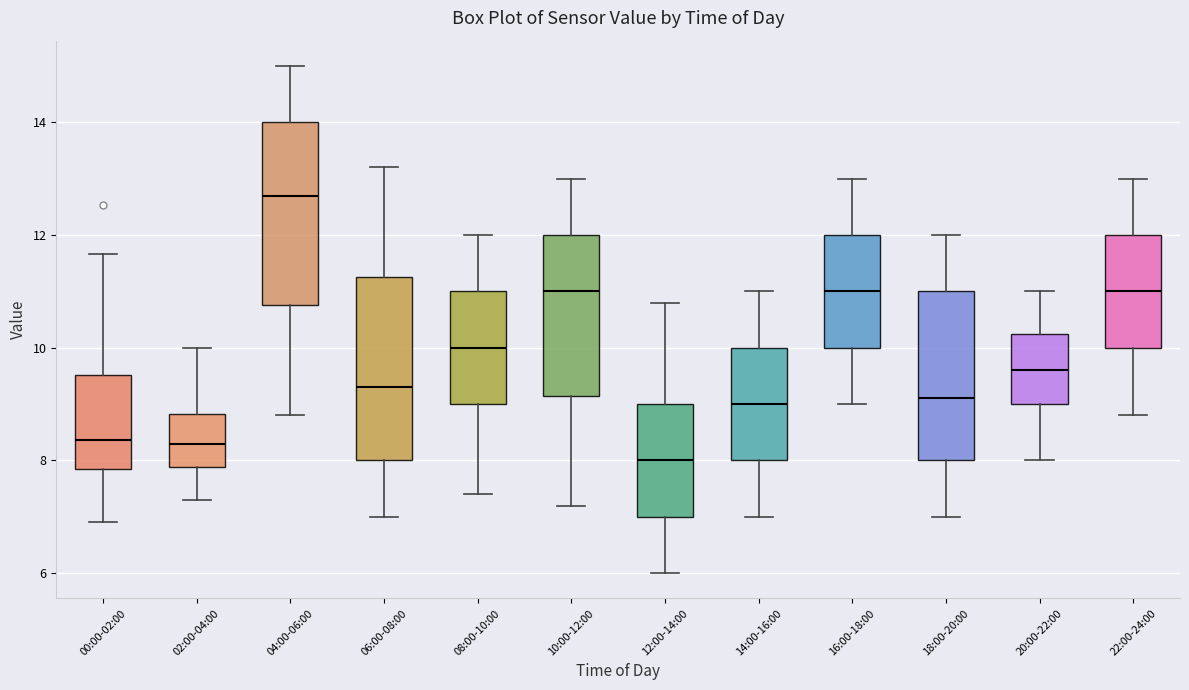

Reading left to right, transcribe this box plot: for each box, give where its median line is, the range the box spans, and where its two whiskers end, as read against the y-axis. The values are not printed on the chart, so give them approximately, as read against the axis.

00:00-02:00: median 8.4, box 7.8 to 9.6, whiskers 7.0 to 11.6
02:00-04:00: median 8.4, box 7.8 to 8.8, whiskers 7.4 to 10.0
04:00-06:00: median 12.8, box 10.8 to 14.0, whiskers 8.8 to 15.0
06:00-08:00: median 9.4, box 8.0 to 11.2, whiskers 7.0 to 13.2
08:00-10:00: median 10.0, box 9.0 to 11.0, whiskers 7.4 to 12.0
10:00-12:00: median 11.0, box 9.2 to 12.0, whiskers 7.2 to 13.0
12:00-14:00: median 8.0, box 7.0 to 9.0, whiskers 6.0 to 10.8
14:00-16:00: median 9.0, box 8.0 to 10.0, whiskers 7.0 to 11.0
16:00-18:00: median 11.0, box 10.0 to 12.0, whiskers 9.0 to 13.0
18:00-20:00: median 9.2, box 8.0 to 11.0, whiskers 7.0 to 12.0
20:00-22:00: median 9.6, box 9.0 to 10.2, whiskers 8.0 to 11.0
22:00-24:00: median 11.0, box 10.0 to 12.0, whiskers 8.8 to 13.0